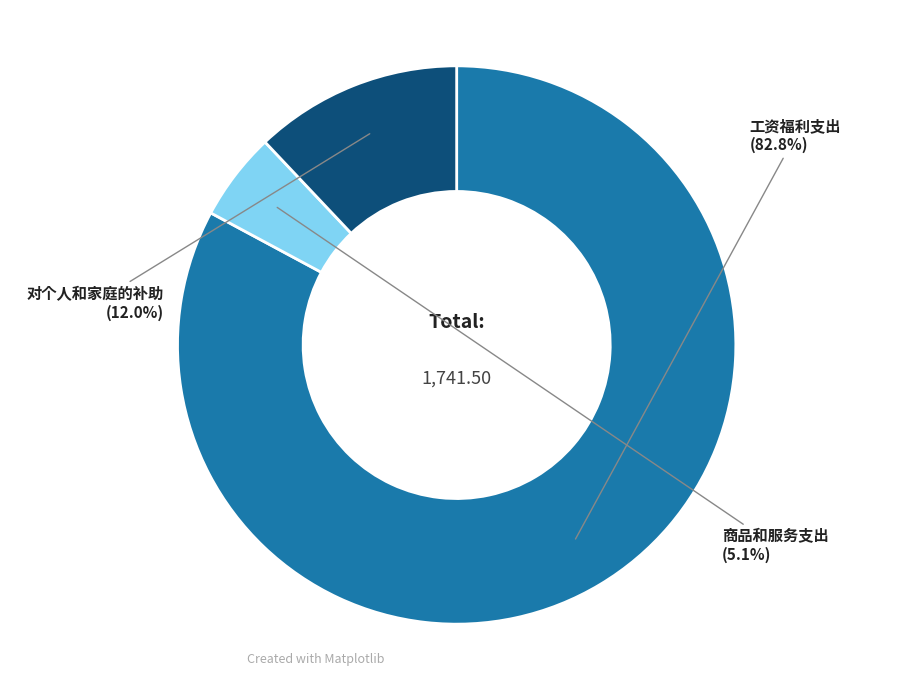

Does any single category account for the majority?

Yes